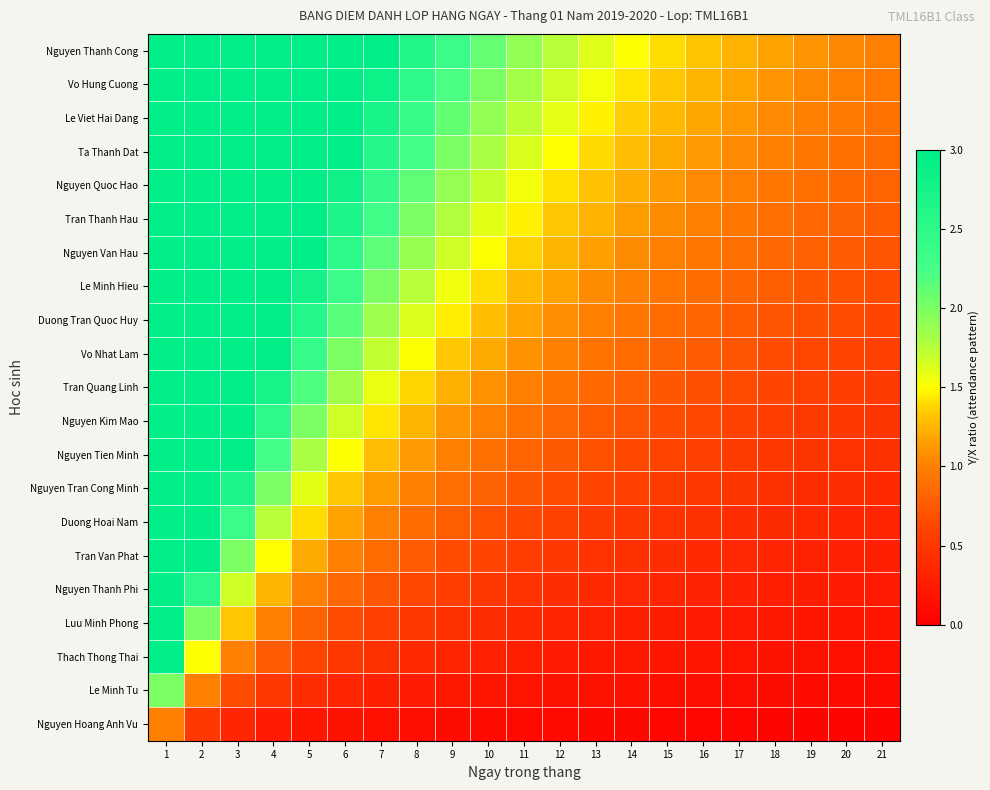

Reading left to right, list all the values displayed in this chart.

Nguyen Thanh Cong: 1=3.0	2=3.0	3=3.0	4=3.0	5=3.0	6=3.0	7=3.0	8=2.6	9=2.3	10=2.1	11=1.9	12=1.7	13=1.6	14=1.5	15=1.4	16=1.3	17=1.2	18=1.2	19=1.1	20=1.1	21=1.0
Vo Hung Cuong: 1=3.0	2=3.0	3=3.0	4=3.0	5=3.0	6=3.0	7=2.9	8=2.5	9=2.2	10=2.0	11=1.8	12=1.7	13=1.5	14=1.4	15=1.3	16=1.2	17=1.2	18=1.1	19=1.1	20=1.0	21=1.0
Le Viet Hai Dang: 1=3.0	2=3.0	3=3.0	4=3.0	5=3.0	6=3.0	7=2.7	8=2.4	9=2.1	10=1.9	11=1.7	12=1.6	13=1.5	14=1.4	15=1.3	16=1.2	17=1.1	18=1.1	19=1.0	20=1.0	21=0.9
Ta Thanh Dat: 1=3.0	2=3.0	3=3.0	4=3.0	5=3.0	6=3.0	7=2.6	8=2.3	9=2.0	10=1.8	11=1.6	12=1.5	13=1.4	14=1.3	15=1.2	16=1.1	17=1.1	18=1.0	19=0.9	20=0.9	21=0.9
Nguyen Quoc Hao: 1=3.0	2=3.0	3=3.0	4=3.0	5=3.0	6=2.8	7=2.4	8=2.1	9=1.9	10=1.7	11=1.5	12=1.4	13=1.3	14=1.2	15=1.1	16=1.1	17=1.0	18=0.9	19=0.9	20=0.9	21=0.8
Tran Thanh Hau: 1=3.0	2=3.0	3=3.0	4=3.0	5=3.0	6=2.7	7=2.3	8=2.0	9=1.8	10=1.6	11=1.5	12=1.3	13=1.2	14=1.1	15=1.1	16=1.0	17=0.9	18=0.9	19=0.8	20=0.8	21=0.8
Nguyen Van Hau: 1=3.0	2=3.0	3=3.0	4=3.0	5=3.0	6=2.5	7=2.1	8=1.9	9=1.7	10=1.5	11=1.4	12=1.2	13=1.2	14=1.1	15=1.0	16=0.9	17=0.9	18=0.8	19=0.8	20=0.8	21=0.7
Le Minh Hieu: 1=3.0	2=3.0	3=3.0	4=3.0	5=2.8	6=2.3	7=2.0	8=1.8	9=1.6	10=1.4	11=1.3	12=1.2	13=1.1	14=1.0	15=0.9	16=0.9	17=0.8	18=0.8	19=0.7	20=0.7	21=0.7
Duong Tran Quoc Huy: 1=3.0	2=3.0	3=3.0	4=3.0	5=2.6	6=2.2	7=1.9	8=1.6	9=1.4	10=1.3	11=1.2	12=1.1	13=1.0	14=0.9	15=0.9	16=0.8	17=0.8	18=0.7	19=0.7	20=0.7	21=0.6
Vo Nhat Lam: 1=3.0	2=3.0	3=3.0	4=3.0	5=2.4	6=2.0	7=1.7	8=1.5	9=1.3	10=1.2	11=1.1	12=1.0	13=0.9	14=0.9	15=0.8	16=0.8	17=0.7	18=0.7	19=0.6	20=0.6	21=0.6
Tran Quang Linh: 1=3.0	2=3.0	3=3.0	4=2.8	5=2.2	6=1.8	7=1.6	8=1.4	9=1.2	10=1.1	11=1.0	12=0.9	13=0.8	14=0.8	15=0.7	16=0.7	17=0.6	18=0.6	19=0.6	20=0.6	21=0.5
Nguyen Kim Mao: 1=3.0	2=3.0	3=3.0	4=2.5	5=2.0	6=1.7	7=1.4	8=1.2	9=1.1	10=1.0	11=0.9	12=0.8	13=0.8	14=0.7	15=0.7	16=0.6	17=0.6	18=0.6	19=0.5	20=0.5	21=0.5
Nguyen Tien Minh: 1=3.0	2=3.0	3=3.0	4=2.2	5=1.8	6=1.5	7=1.3	8=1.1	9=1.0	10=0.9	11=0.8	12=0.7	13=0.7	14=0.6	15=0.6	16=0.6	17=0.5	18=0.5	19=0.5	20=0.5	21=0.4
Nguyen Tran Cong Minh: 1=3.0	2=3.0	3=2.7	4=2.0	5=1.6	6=1.3	7=1.1	8=1.0	9=0.9	10=0.8	11=0.7	12=0.7	13=0.6	14=0.6	15=0.5	16=0.5	17=0.5	18=0.4	19=0.4	20=0.4	21=0.4
Duong Hoai Nam: 1=3.0	2=3.0	3=2.3	4=1.7	5=1.4	6=1.2	7=1.0	8=0.9	9=0.8	10=0.7	11=0.6	12=0.6	13=0.5	14=0.5	15=0.5	16=0.4	17=0.4	18=0.4	19=0.4	20=0.3	21=0.3
Tran Van Phat: 1=3.0	2=3.0	3=2.0	4=1.5	5=1.2	6=1.0	7=0.9	8=0.8	9=0.7	10=0.6	11=0.5	12=0.5	13=0.5	14=0.4	15=0.4	16=0.4	17=0.4	18=0.3	19=0.3	20=0.3	21=0.3
Nguyen Thanh Phi: 1=3.0	2=2.5	3=1.7	4=1.2	5=1.0	6=0.8	7=0.7	8=0.6	9=0.6	10=0.5	11=0.5	12=0.4	13=0.4	14=0.4	15=0.3	16=0.3	17=0.3	18=0.3	19=0.3	20=0.2	21=0.2
Luu Minh Phong: 1=3.0	2=2.0	3=1.3	4=1.0	5=0.8	6=0.7	7=0.6	8=0.5	9=0.4	10=0.4	11=0.4	12=0.3	13=0.3	14=0.3	15=0.3	16=0.2	17=0.2	18=0.2	19=0.2	20=0.2	21=0.2
Thach Thong Thai: 1=3.0	2=1.5	3=1.0	4=0.8	5=0.6	6=0.5	7=0.4	8=0.4	9=0.3	10=0.3	11=0.3	12=0.2	13=0.2	14=0.2	15=0.2	16=0.2	17=0.2	18=0.2	19=0.2	20=0.2	21=0.1
Le Minh Tu: 1=2.0	2=1.0	3=0.7	4=0.5	5=0.4	6=0.3	7=0.3	8=0.3	9=0.2	10=0.2	11=0.2	12=0.2	13=0.2	14=0.1	15=0.1	16=0.1	17=0.1	18=0.1	19=0.1	20=0.1	21=0.1
Nguyen Hoang Anh Vu: 1=1.0	2=0.5	3=0.3	4=0.2	5=0.2	6=0.2	7=0.1	8=0.1	9=0.1	10=0.1	11=0.1	12=0.1	13=0.1	14=0.1	15=0.1	16=0.1	17=0.1	18=0.1	19=0.1	20=0.1	21=0.0